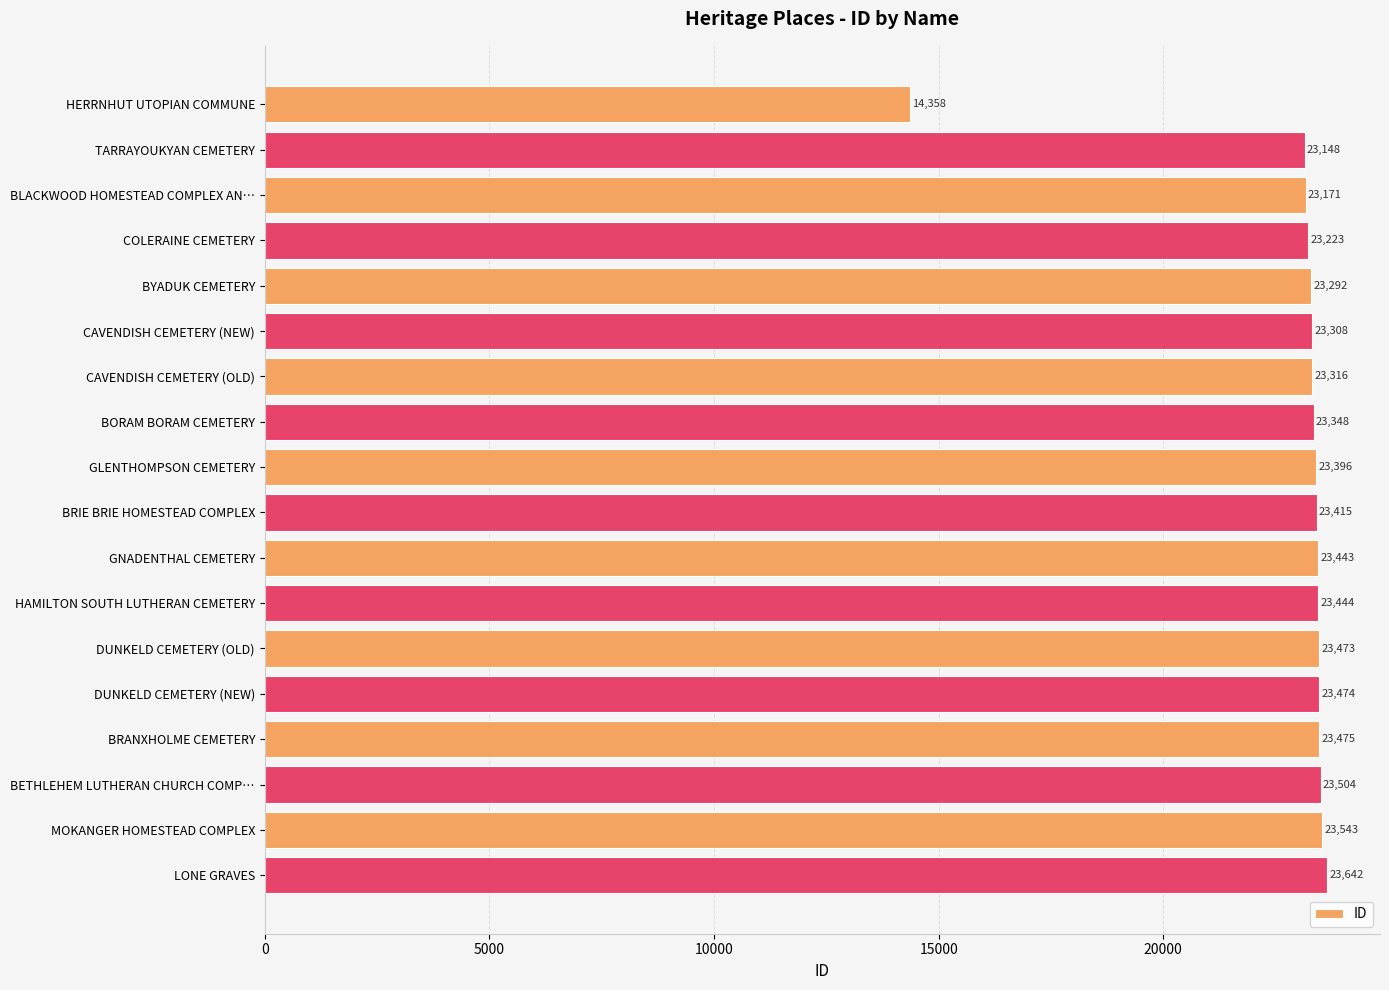

How many bars are there in total?

18